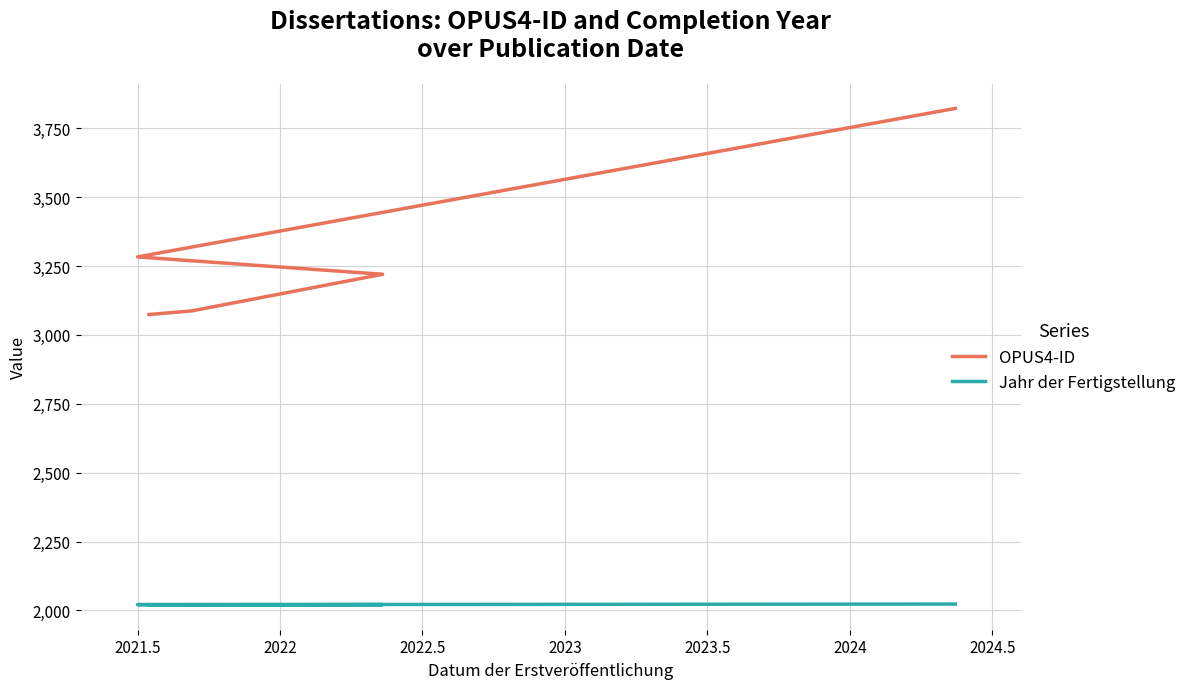

True or false: Jahr der Fertigstellung has a value of 3283 at 2022.

False